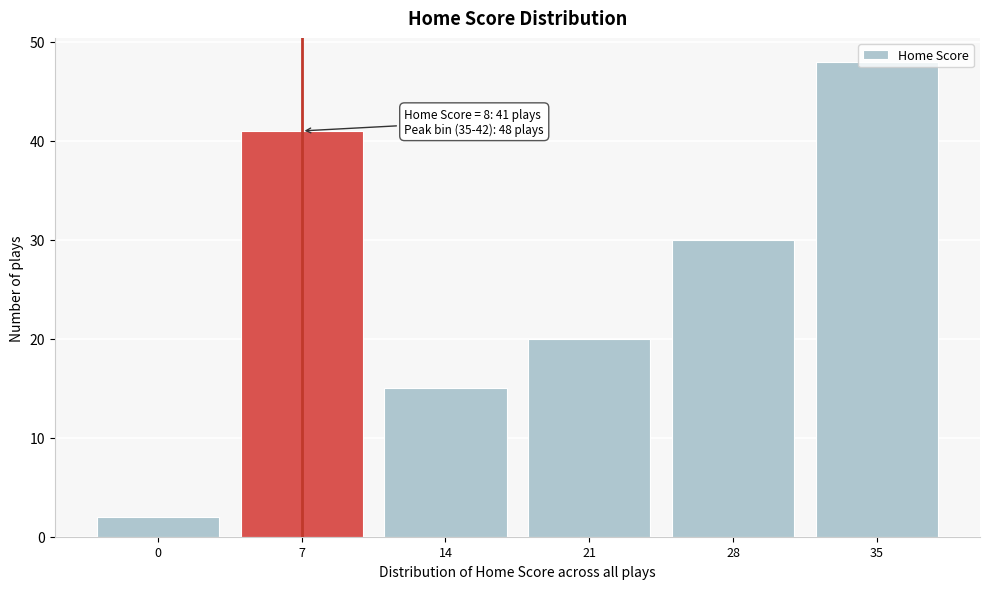

What is the change in value from 14 to 28?

+15